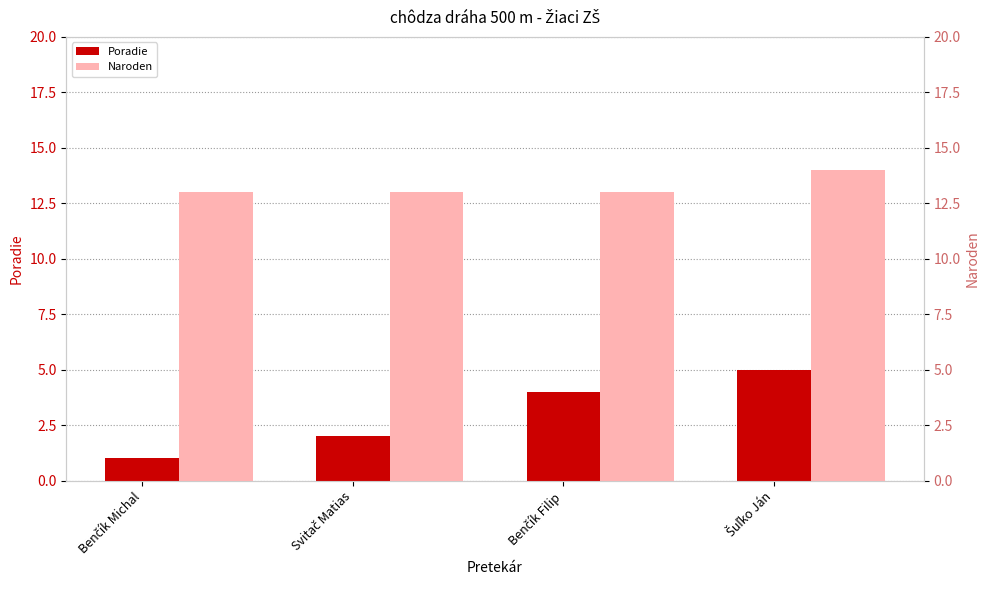

List the labels in order of Poradie value, largest first.

Šuľko Ján, Benčík Filip, Svitač Matias, Benčík Michal